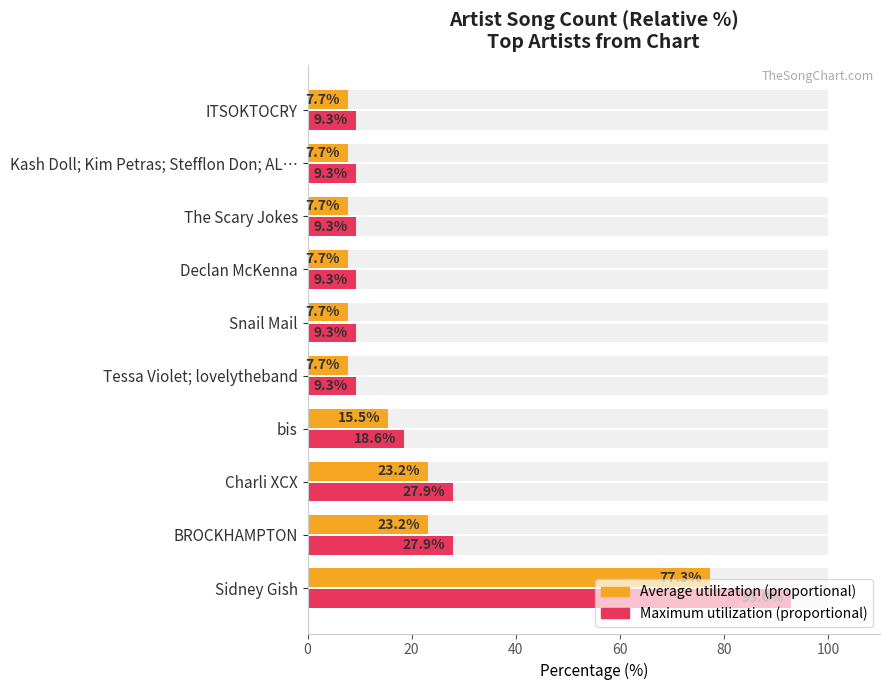

What is the value of the Song Count (avg ratio) bar at the 10th from the left?

7.7